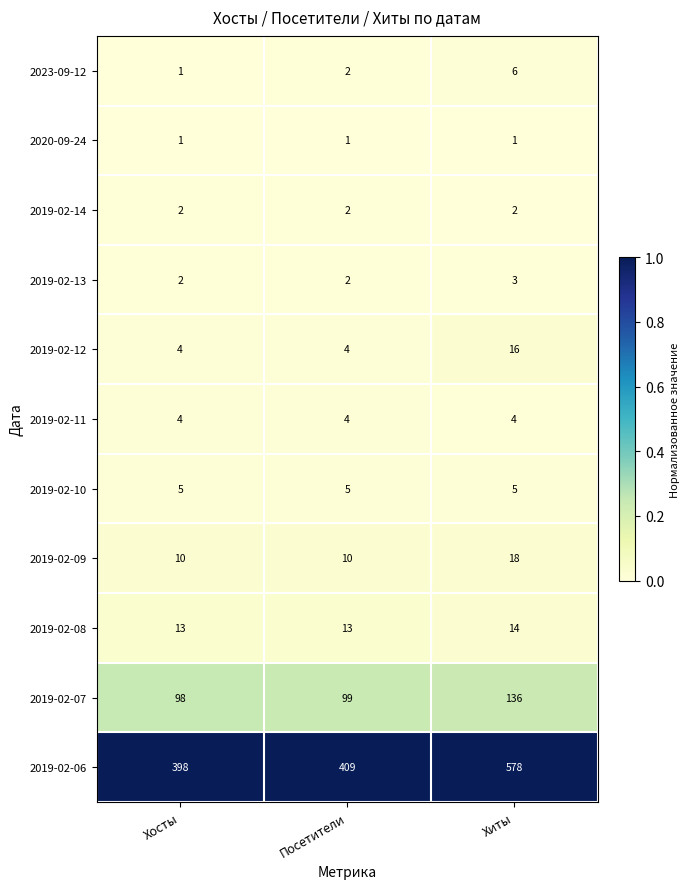

Which series has the largest total across all categories?

2019-02-06